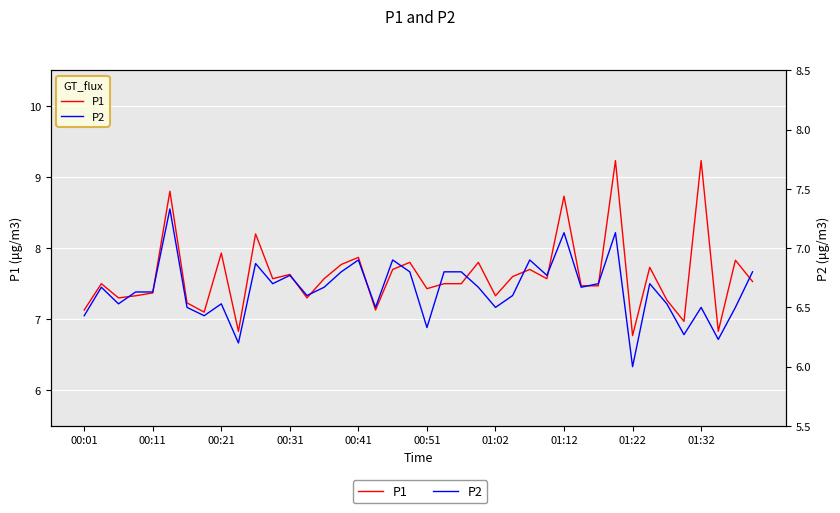

What is the difference between the P2 values at 00:21 and 01:32?

0.3